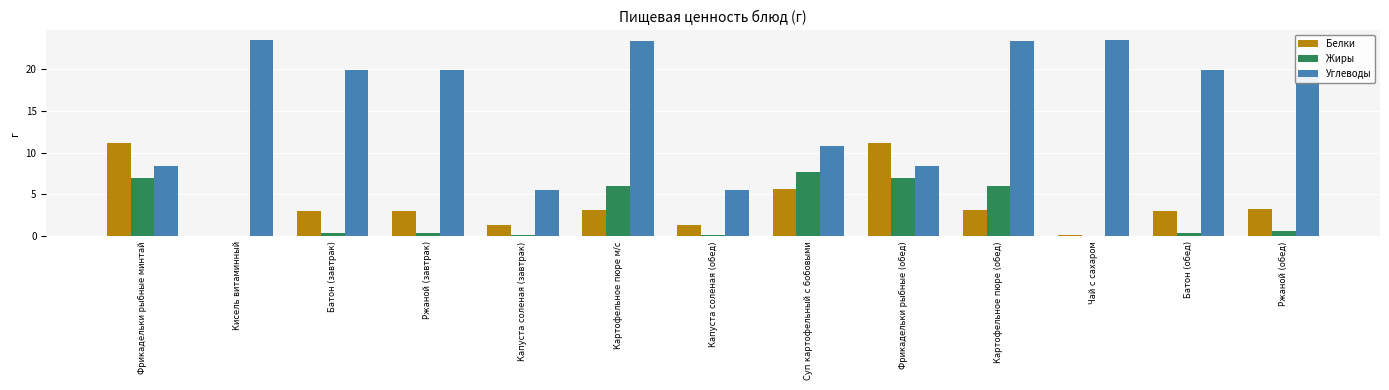

How many categories are shown in the chart?

13